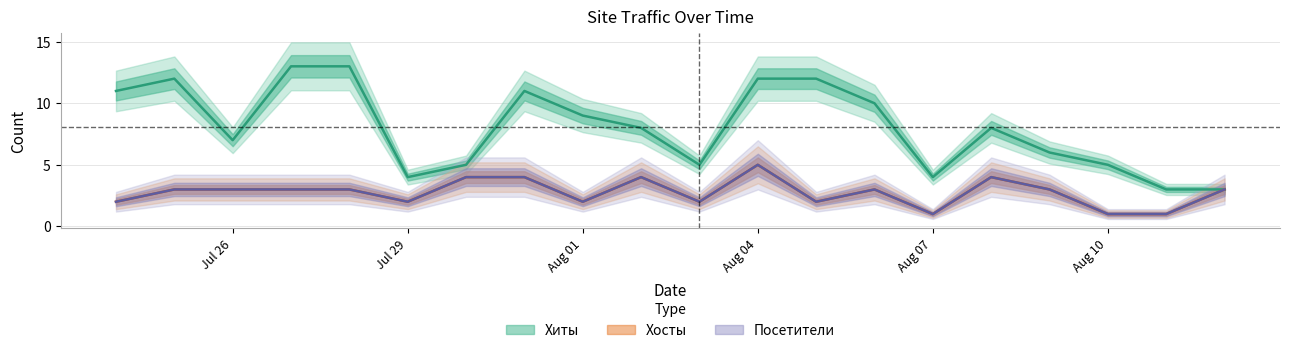

True or false: Хиты and Хосты intersect in this chart.

False